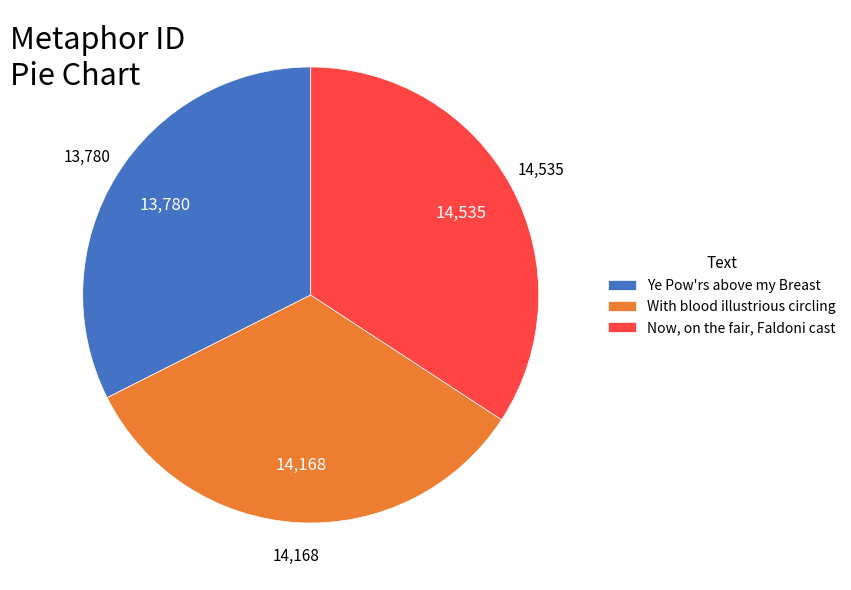

Is it true that Now, on the fair, Faldoni cast is 25% of the pie?

False